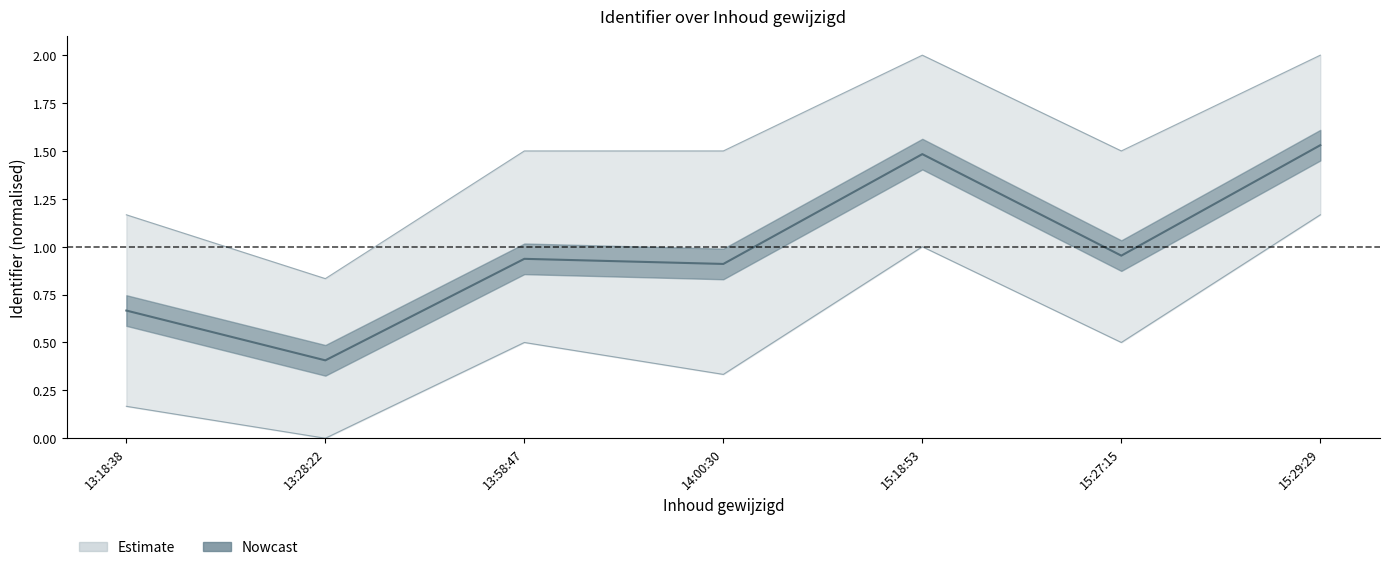

How many values in the Estimate_upper series exceed 1?

6